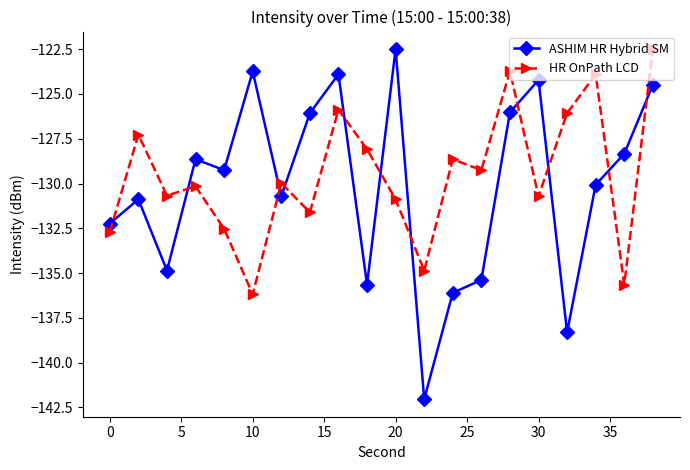

Which series has the widest spread of values?

ASHIM HR Hybrid SM